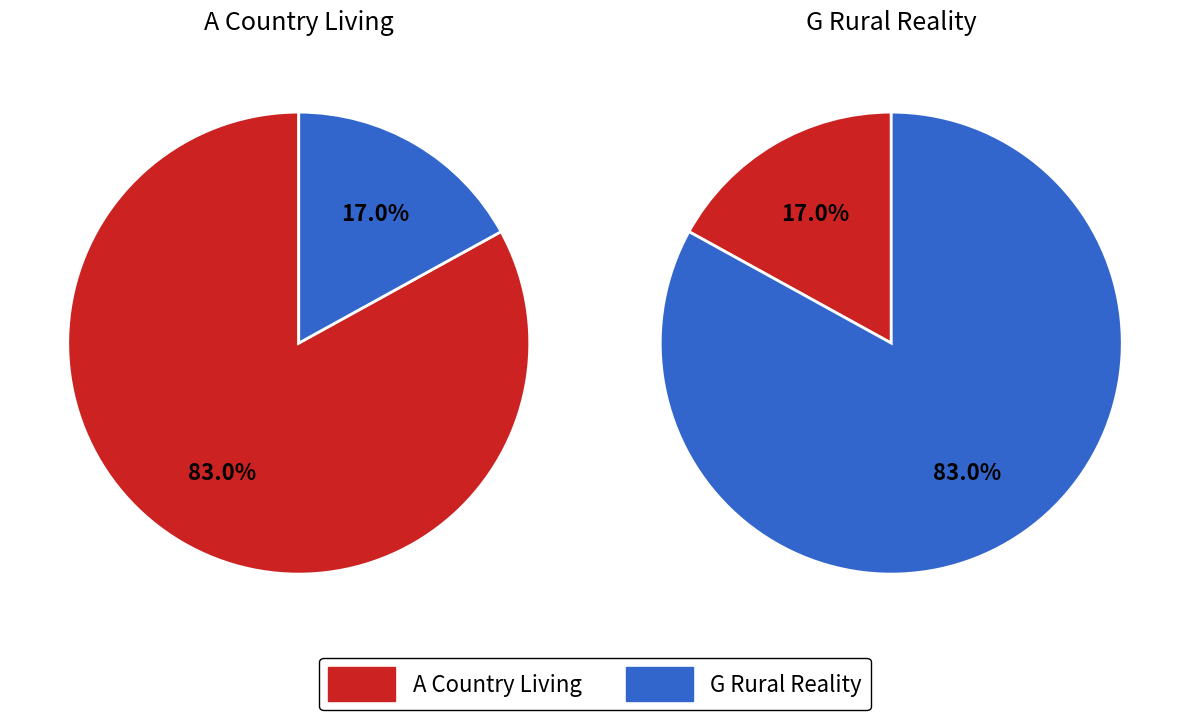

Is it true that Bourton is 1% of the pie?

False